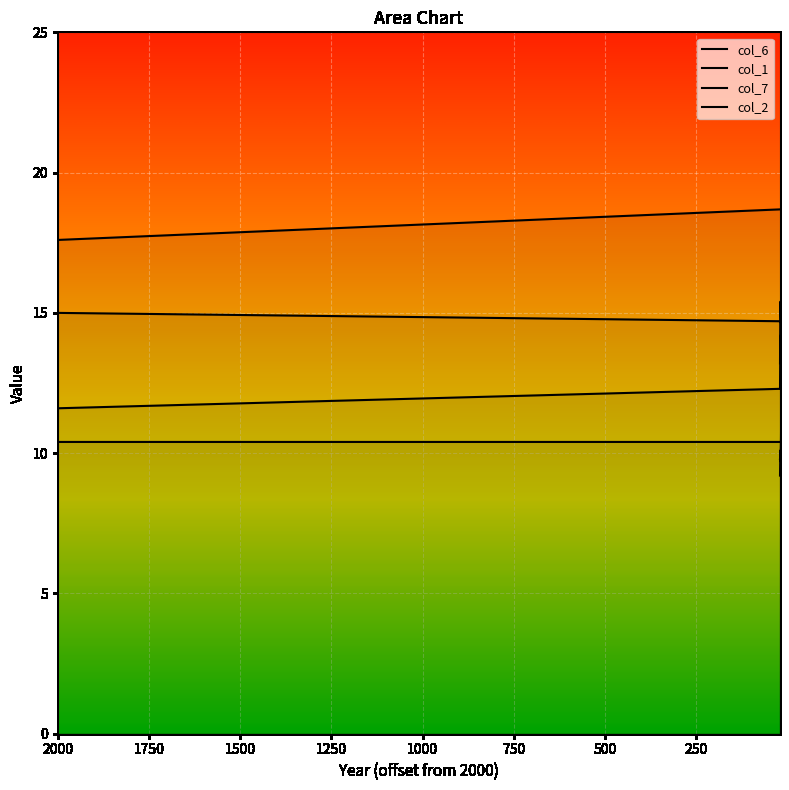

True or false: col_7 has more than 0 interior local peaks.

True